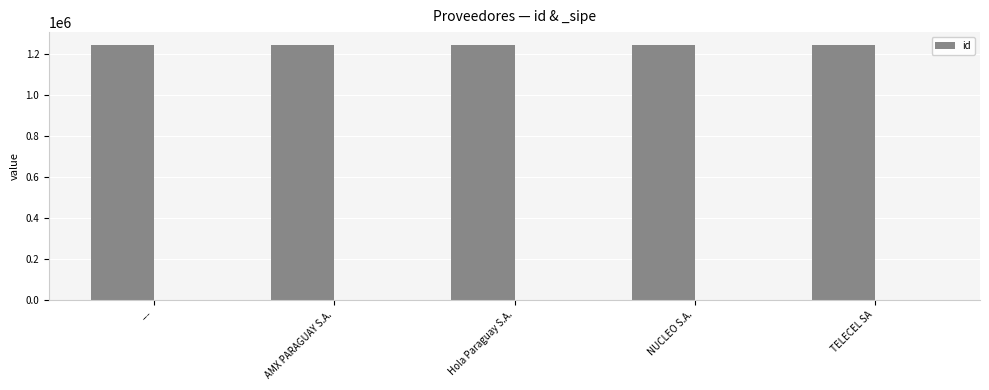

What is the greatest value displayed?

1243077